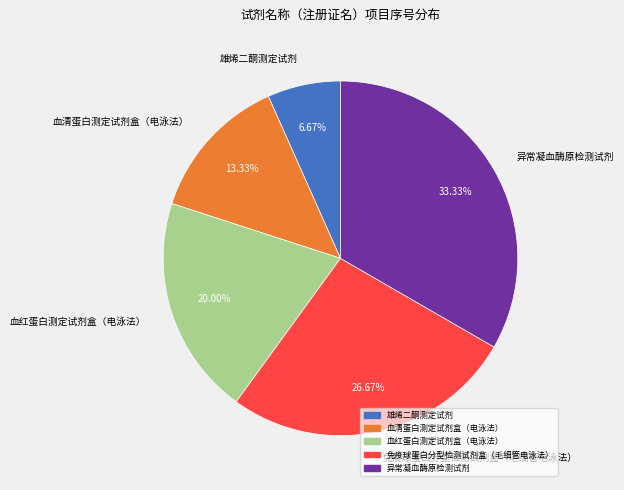

To the nearest percent, what portion does 免疫球蛋白分型检测试剂盒（毛细管电泳法） represent?

27%